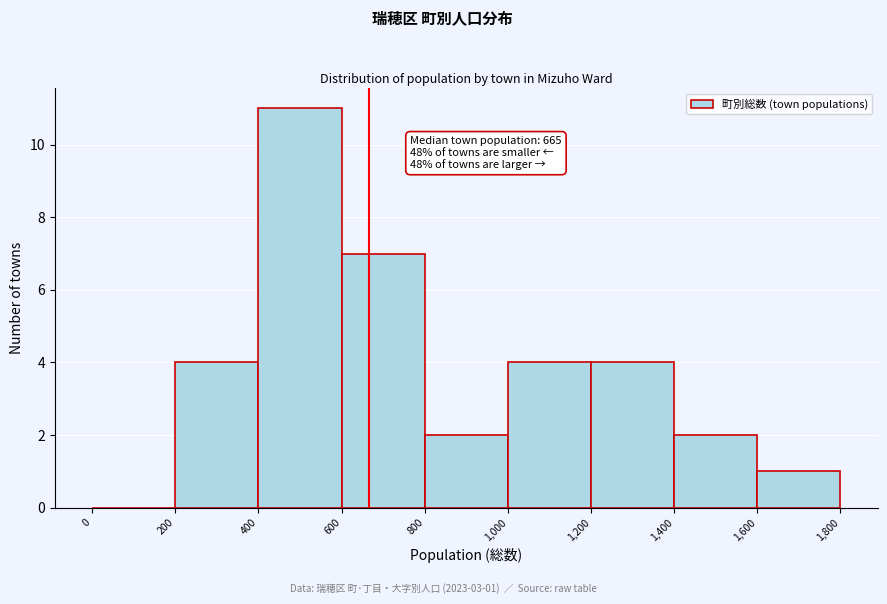

Over which range of the x-axis is the bar tallest?

400 to 600